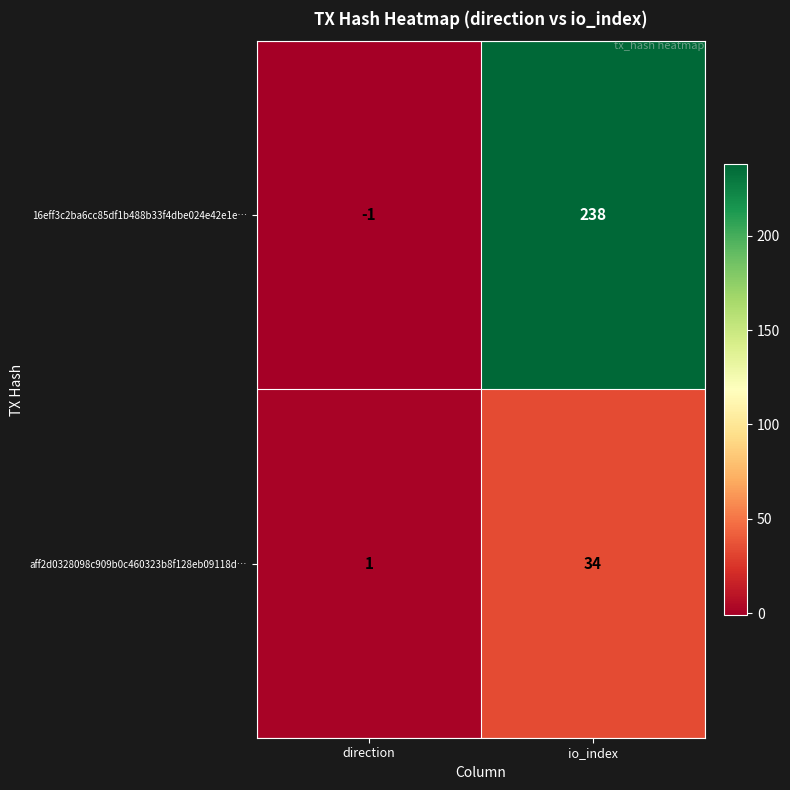

The value of aff2d0328098c909b0c460323b8f128eb09118d… at io_index is 16. True or false?

False